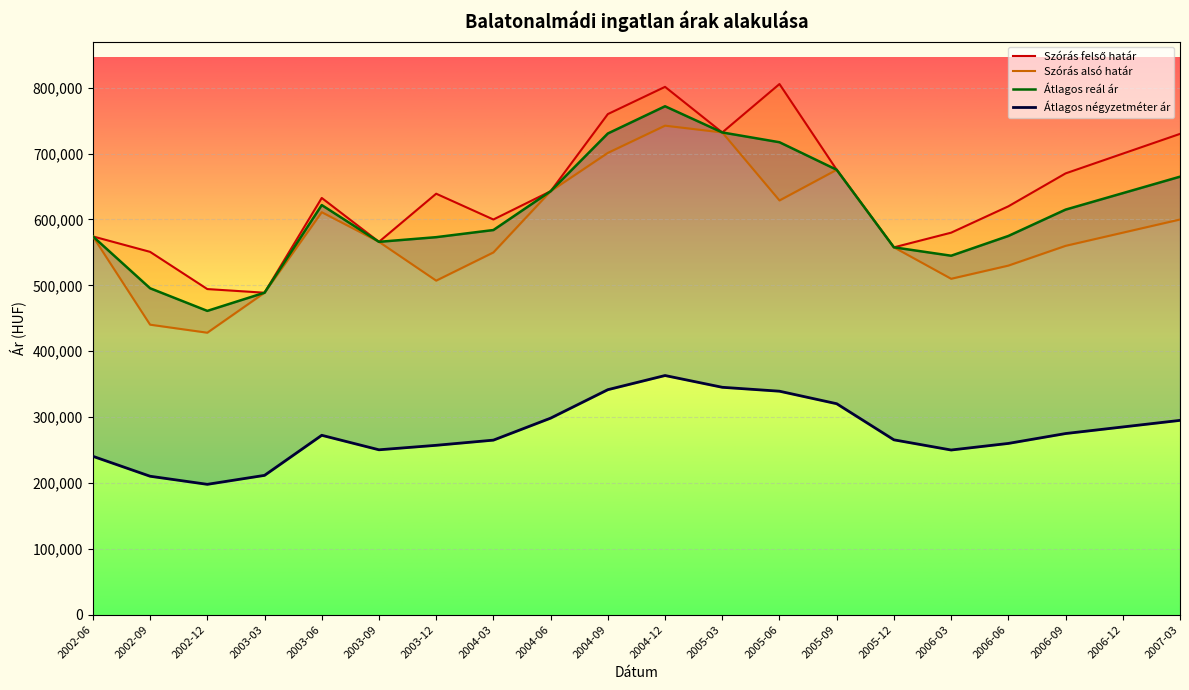

True or false: Szórás alsó határ and Átlagos reál ár cross at least once.

False